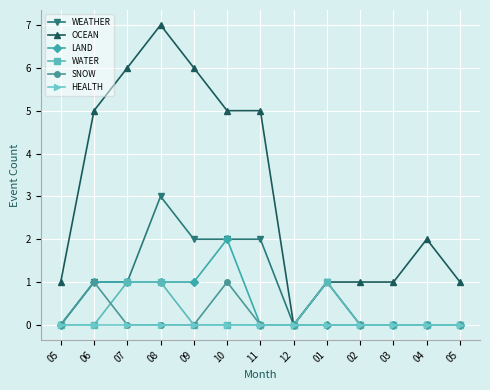

Reading left to right, what are all the values shown in this chart?

WEATHER: 0	1	1	3	2	2	2	0	1	0	0	0	0
OCEAN: 1	5	6	7	6	5	5	0	1	1	1	2	1
LAND: 0	1	1	1	1	2	0	0	0	0	0	0	0
WATER: 0	0	1	1	0	0	0	0	1	0	0	0	0
SNOW: 0	1	0	0	0	1	0	0	0	0	0	0	0
HEALTH: 0	0	0	0	0	0	0	0	0	0	0	0	0